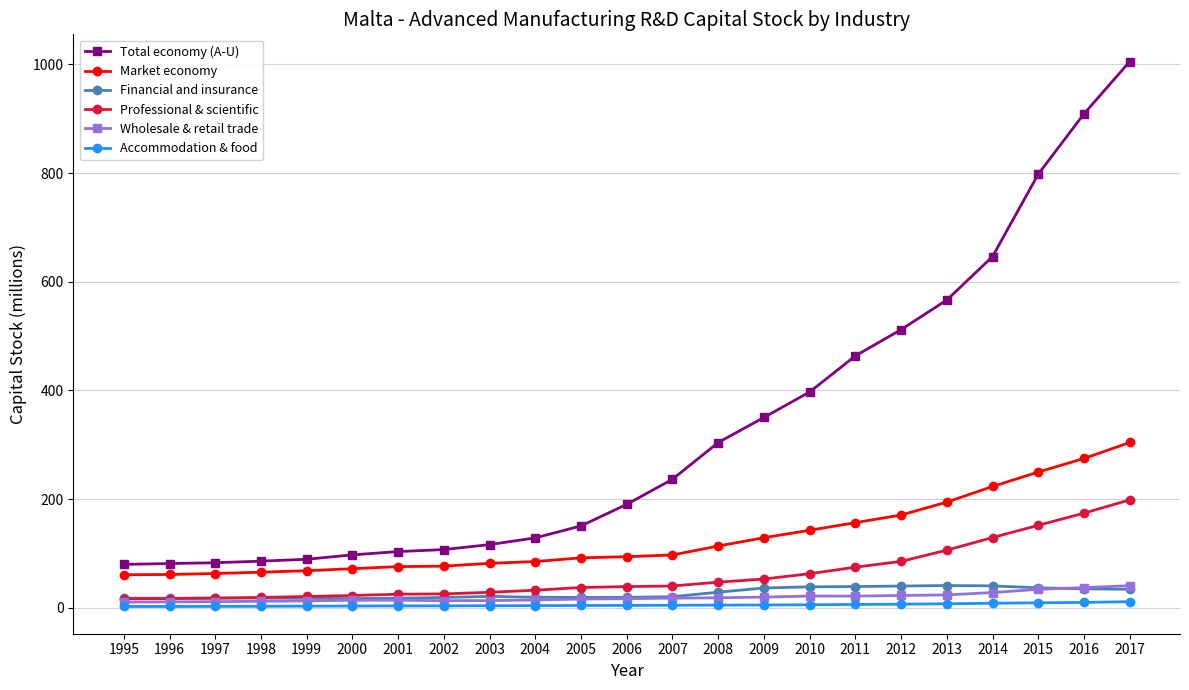

How many lines are shown in the chart?

6